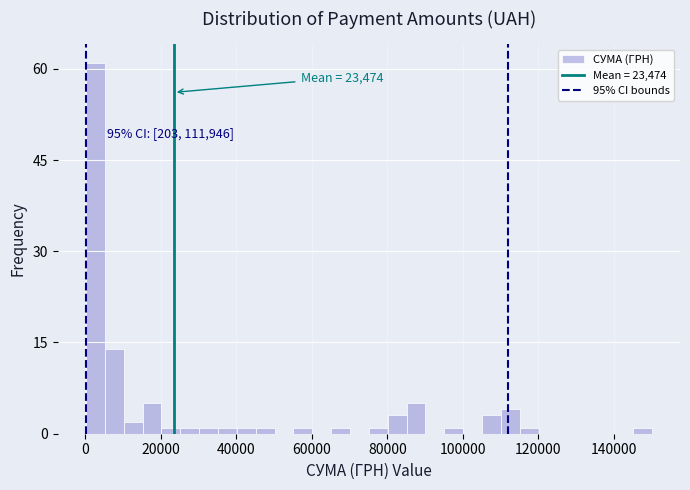

Around what value on the x-axis is the tallest bar? Give the approximate position of its centre, as read against the axis.

2000